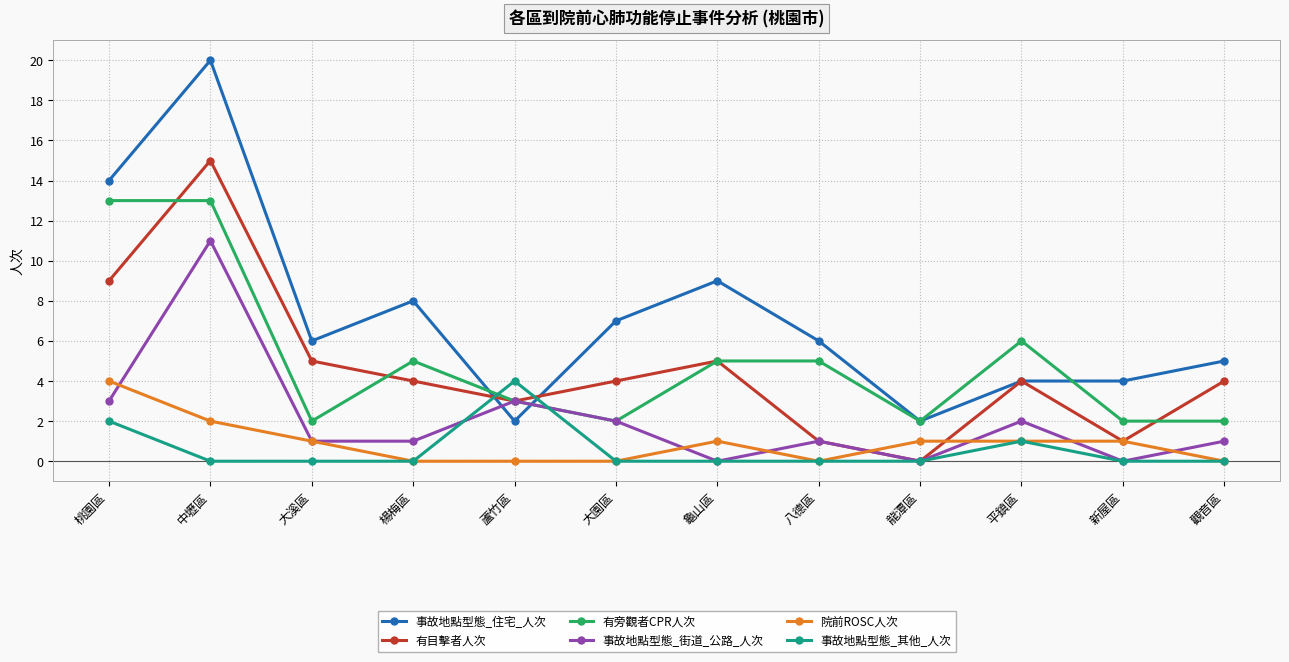

Which series has the widest spread of values?

事故地點型態_住宅_人次